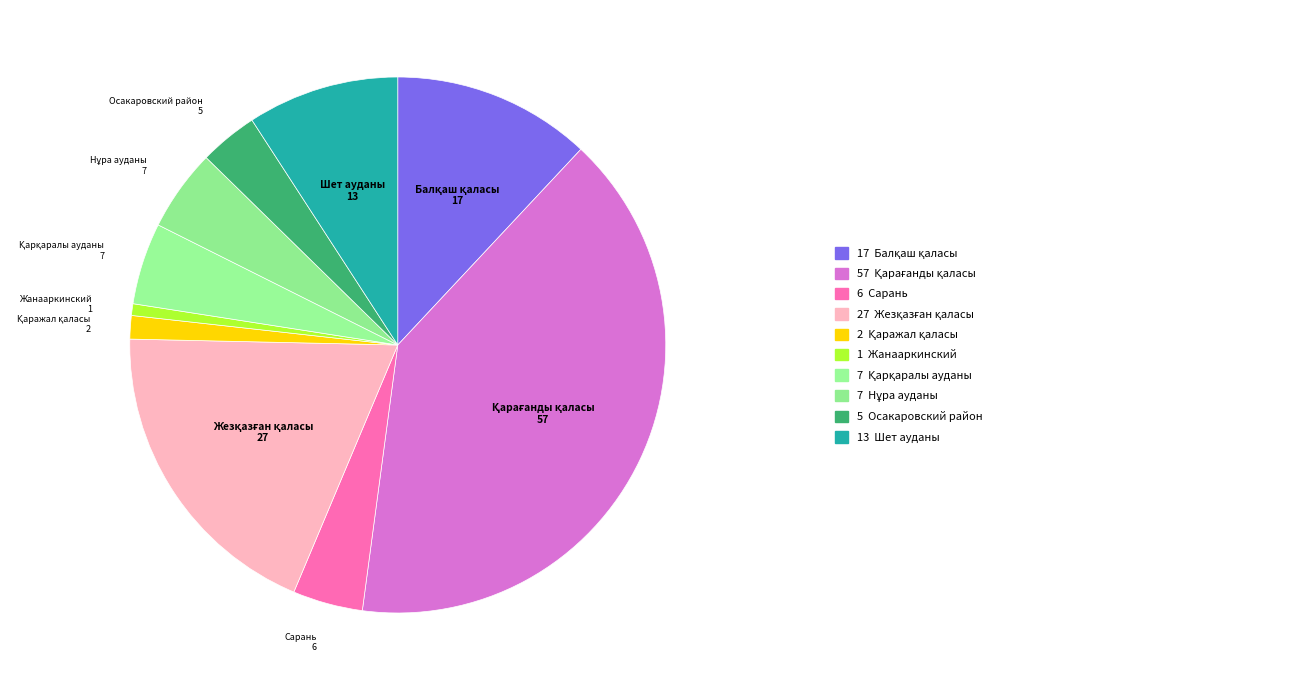

Does any single category account for the majority?

No